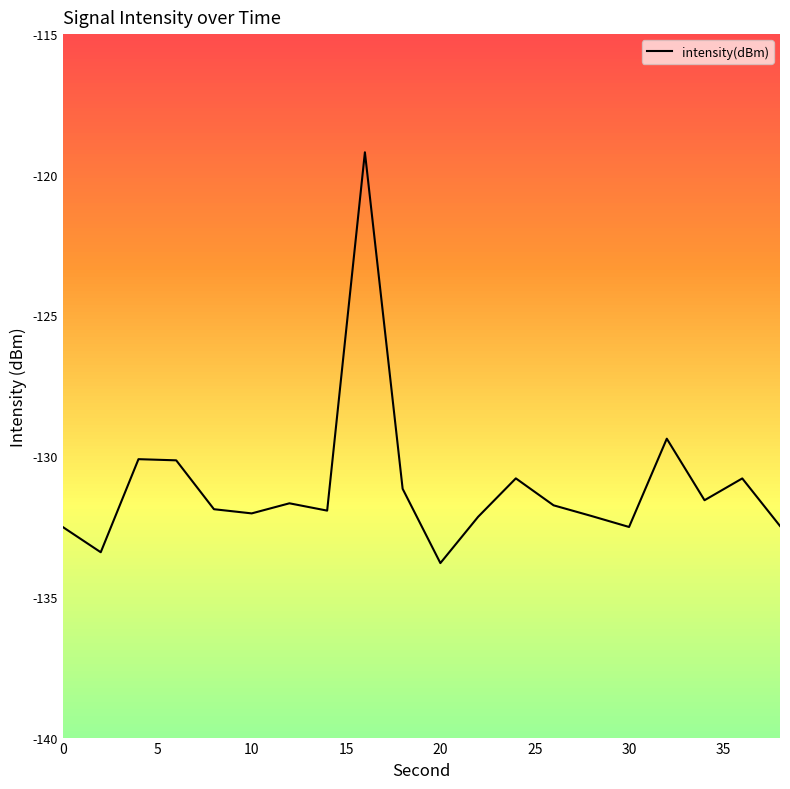

What is the smallest value displayed?

-133.8